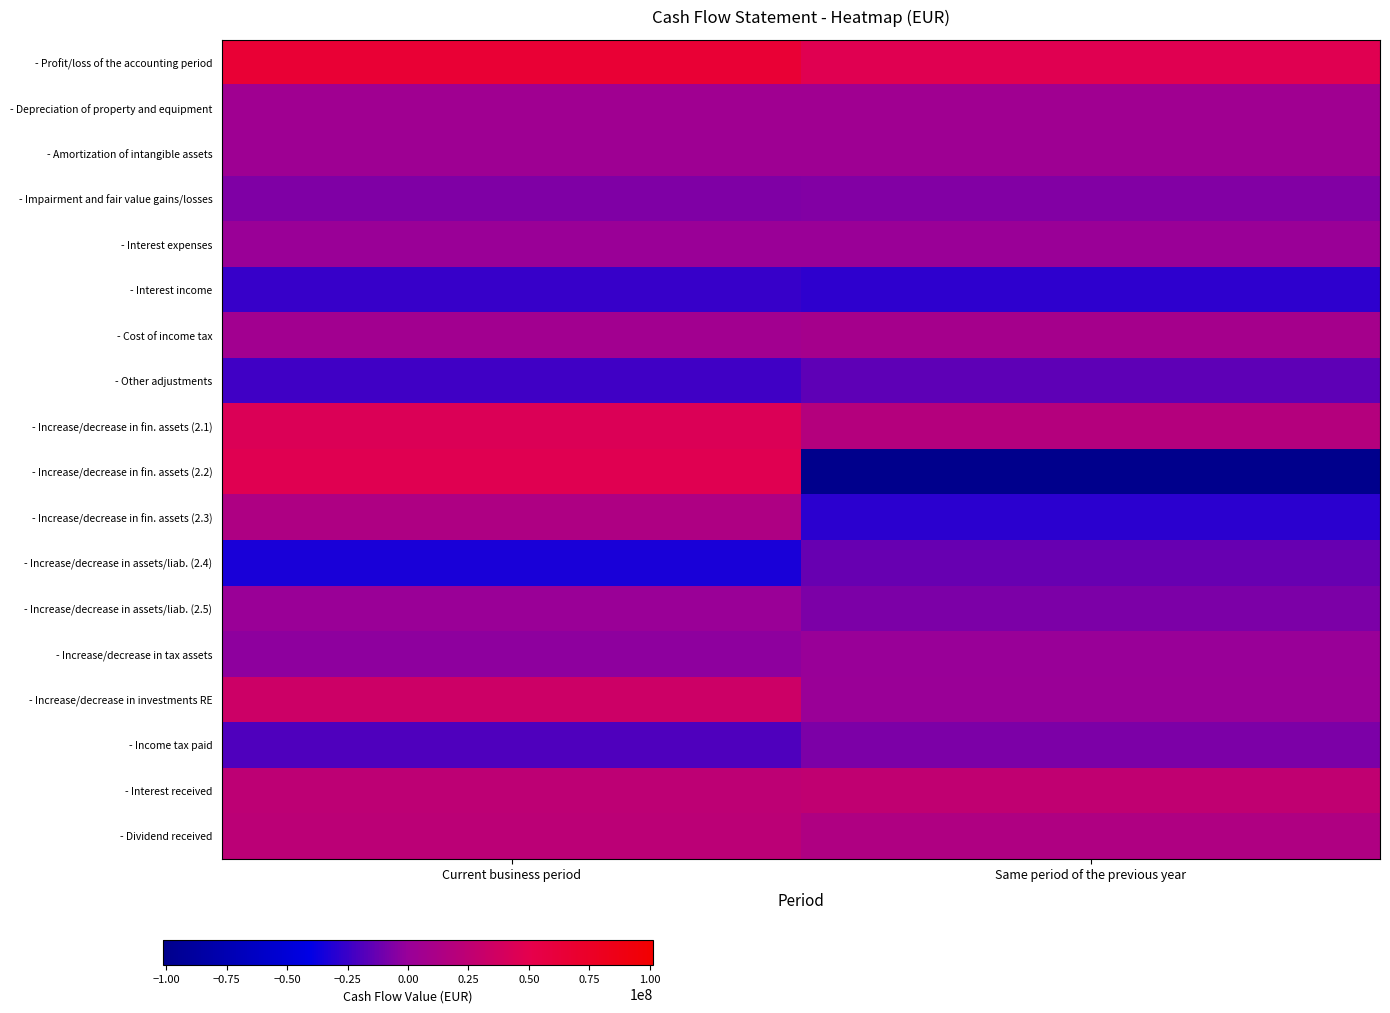

At which category is the sum across all series the highest?

Current business period